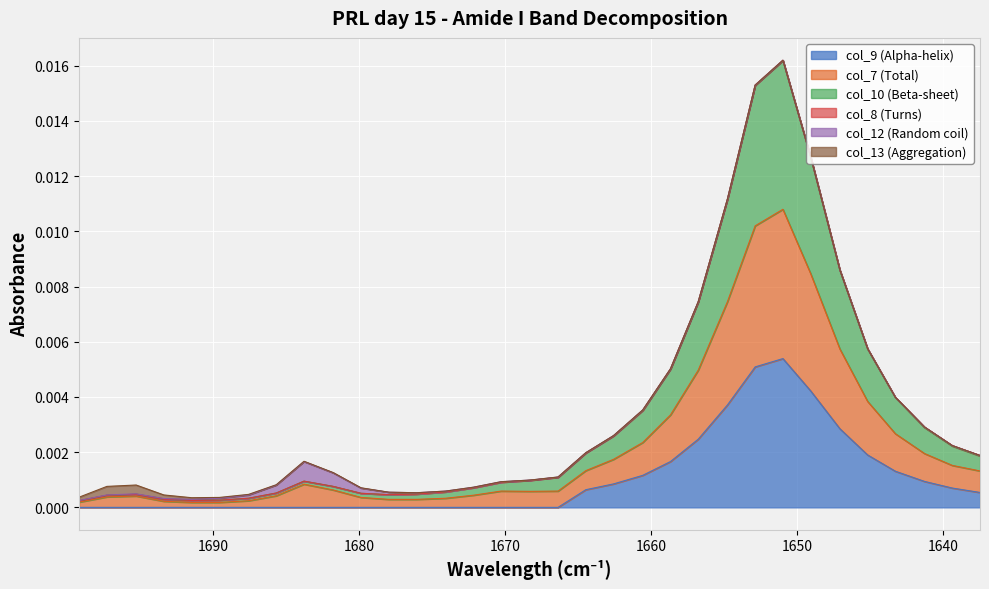

True or false: col_10 (Beta-sheet) and col_9 (Alpha-helix) intersect in this chart.

False